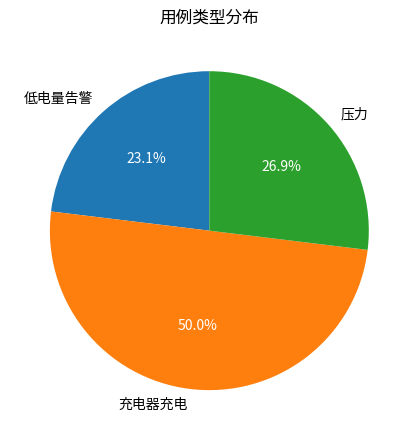

The 低电量告警 slice represents 23% of the pie. True or false?

True